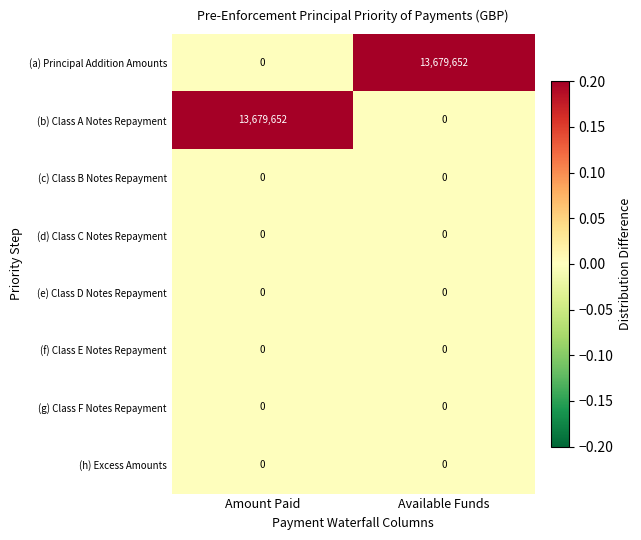

Is the value of (g) Class F Notes Repayment at Amount Paid greater than the value of (a) Principal Addition Amounts at Available Funds?

No